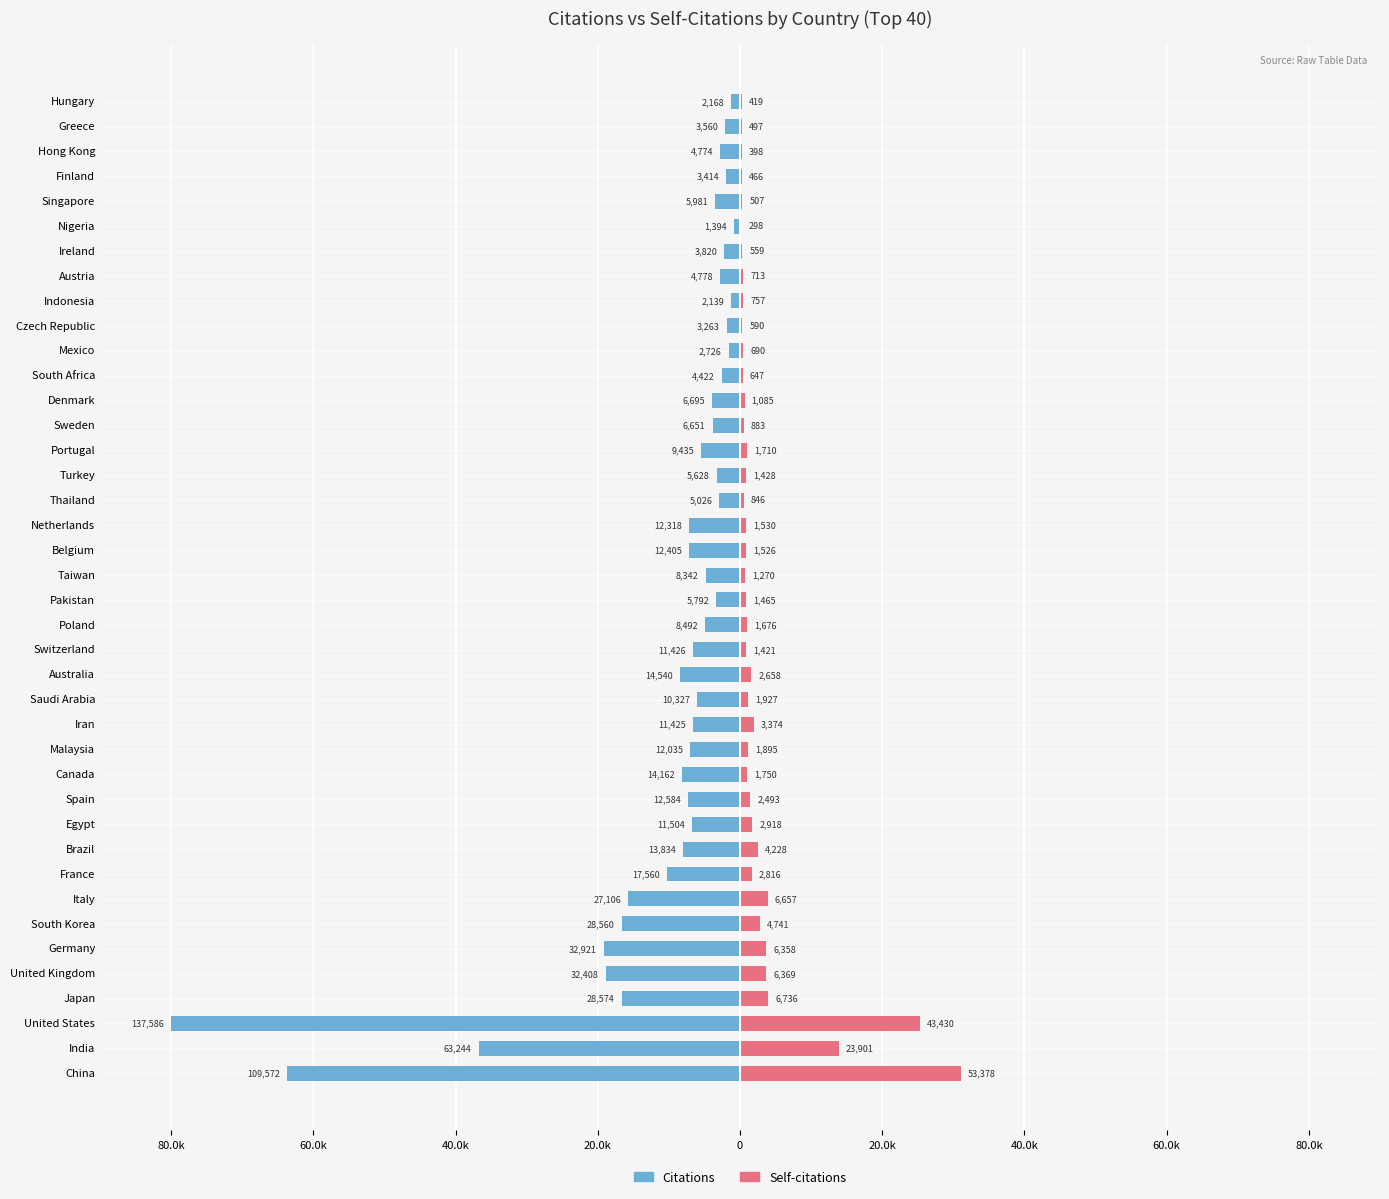

Which series changed the most between Brazil and Malaysia?

Self-citations